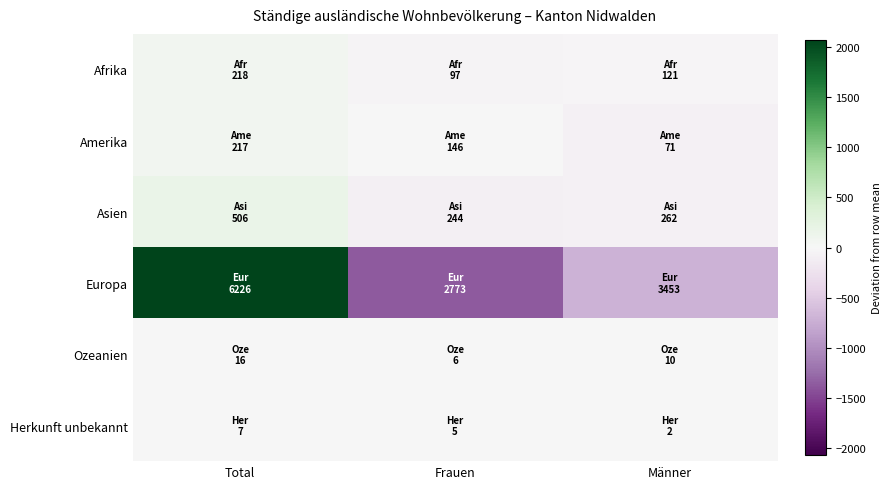

What is the minimum value shown in the chart?

-1377.7